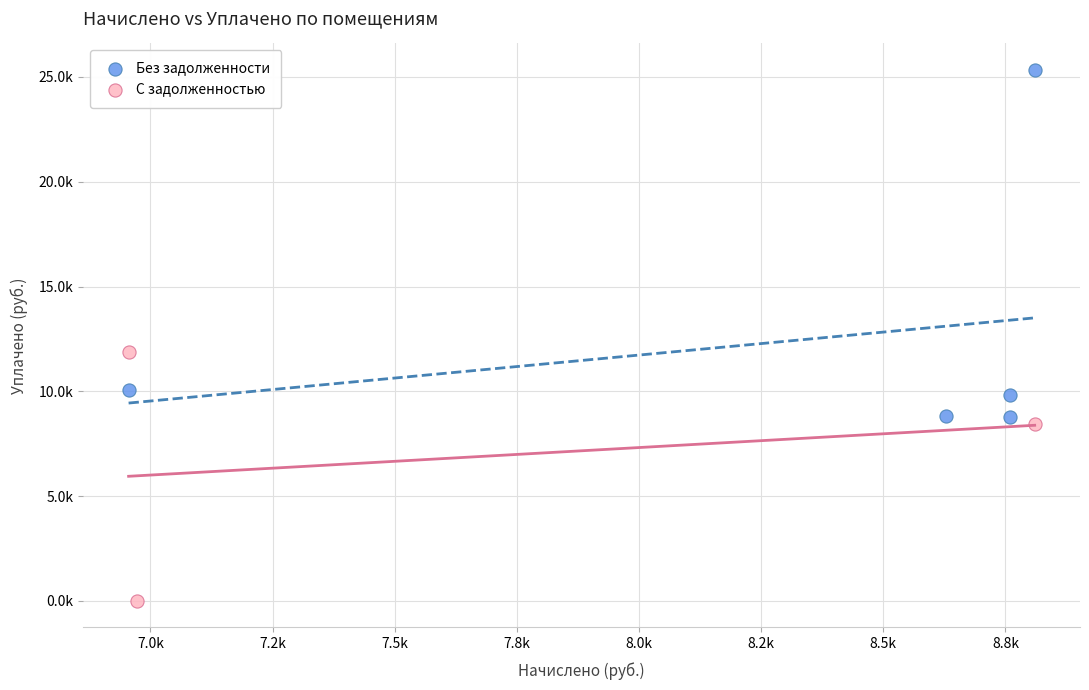

Which series contains the lowest Y value?

С задолженностью